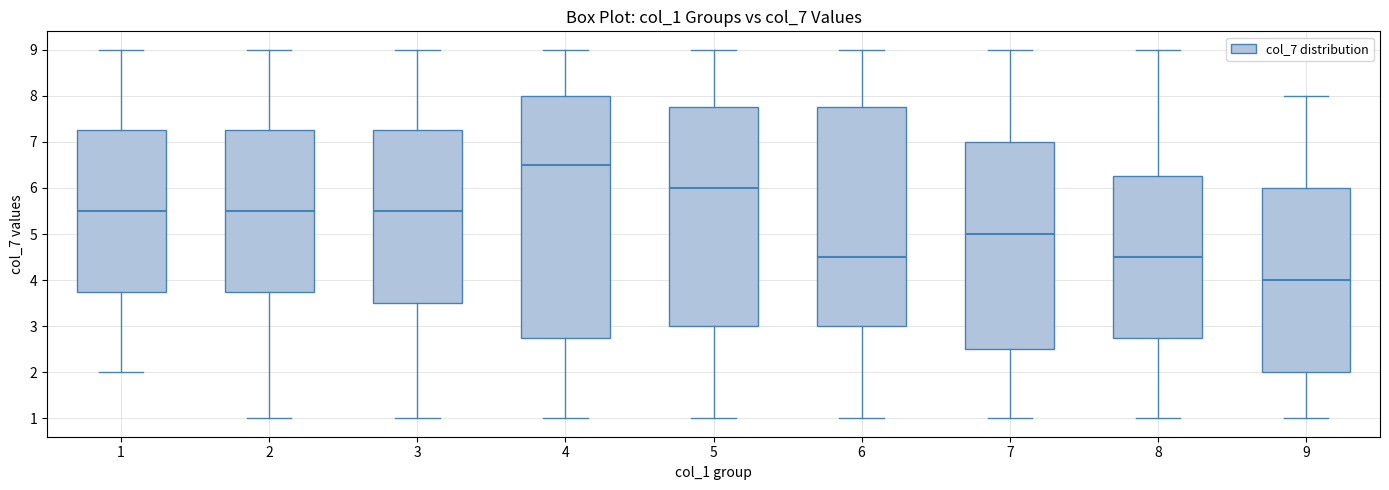

Reading left to right, transcribe this box plot: for each box, give where its median line is, the range the box spans, and where its two whiskers end, as read against the y-axis. The values are not printed on the chart, so give them approximately, as read against the axis.

1: median 5.5, box 3.8 to 7.3, whiskers 2.0 to 9.0
2: median 5.5, box 3.8 to 7.3, whiskers 1.0 to 9.0
3: median 5.5, box 3.5 to 7.3, whiskers 1.0 to 9.0
4: median 6.5, box 2.8 to 8.0, whiskers 1.0 to 9.0
5: median 6.0, box 3.0 to 7.8, whiskers 1.0 to 9.0
6: median 4.5, box 3.0 to 7.8, whiskers 1.0 to 9.0
7: median 5.0, box 2.5 to 7.0, whiskers 1.0 to 9.0
8: median 4.5, box 2.8 to 6.3, whiskers 1.0 to 9.0
9: median 4.0, box 2.0 to 6.0, whiskers 1.0 to 8.0